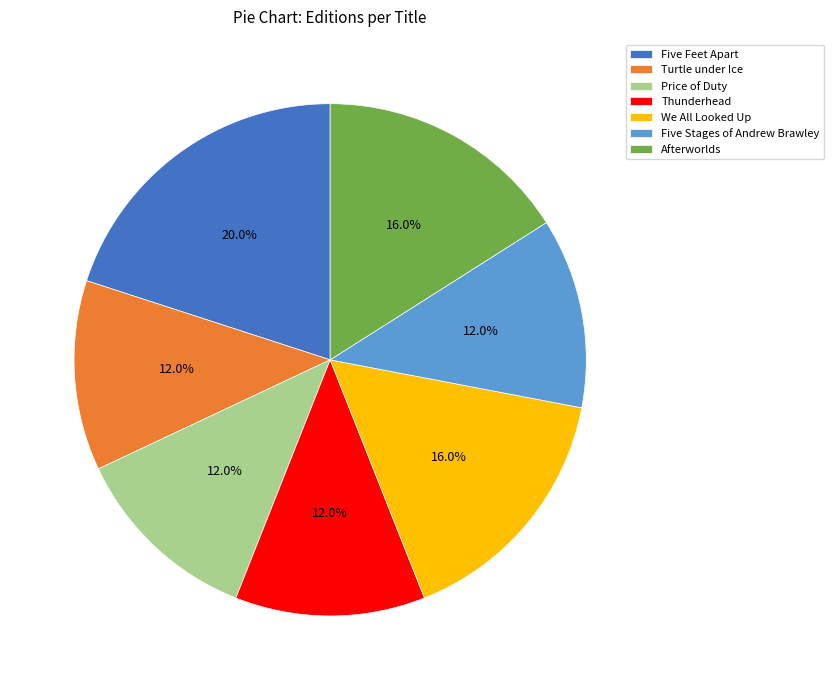

Count the number of slices in the pie.

7